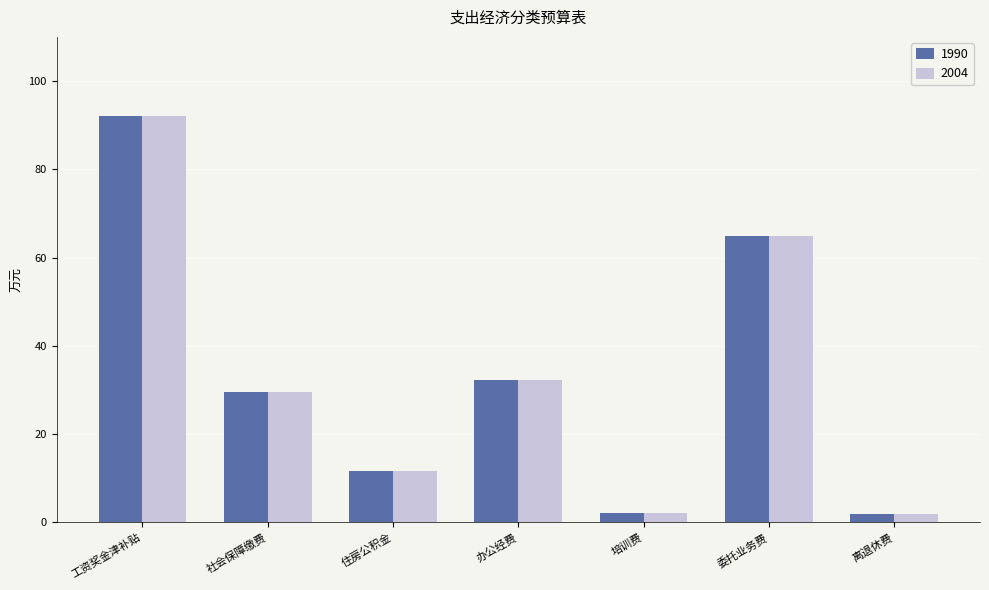

At how many categories does at least one series exceed 19?

4